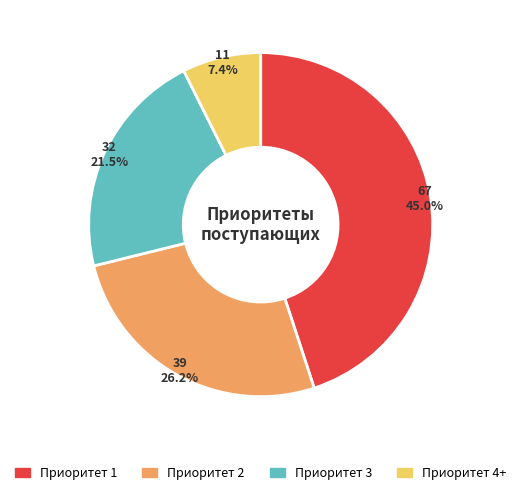

Approximately how many times larger is the value at Приоритет 4+ compared to Приоритет 2?

0.3